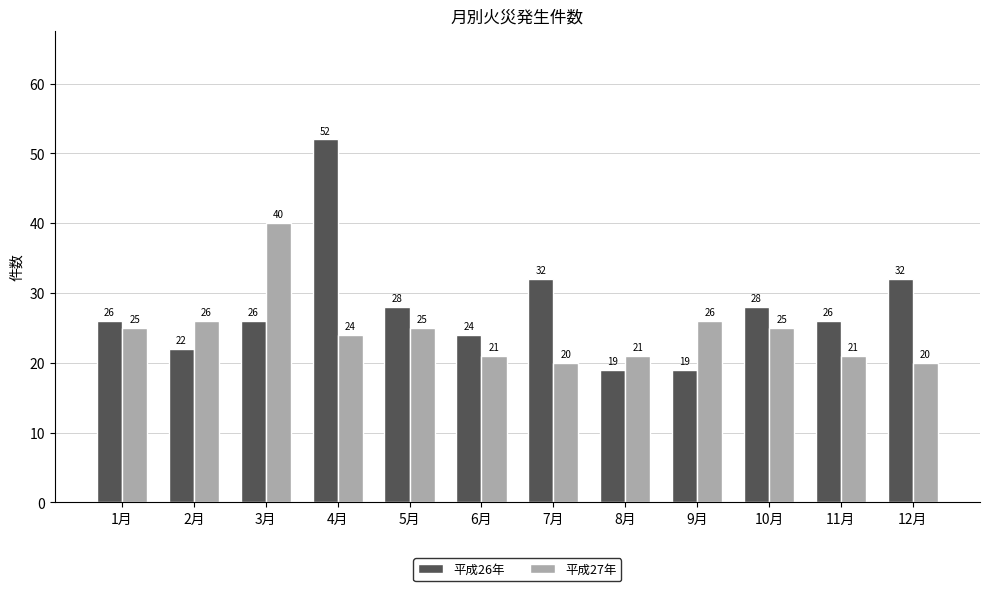

What position from the right is 2月?

11